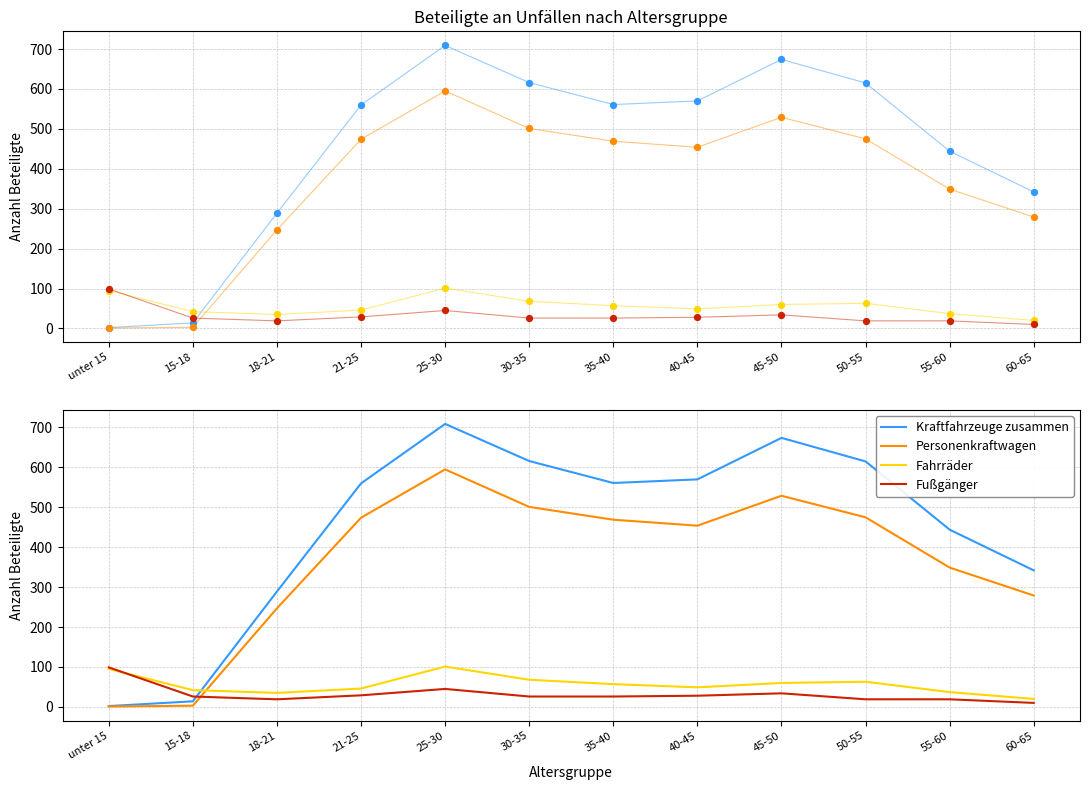

Which series reaches the minimum Y coordinate?

Personenkraftwagen